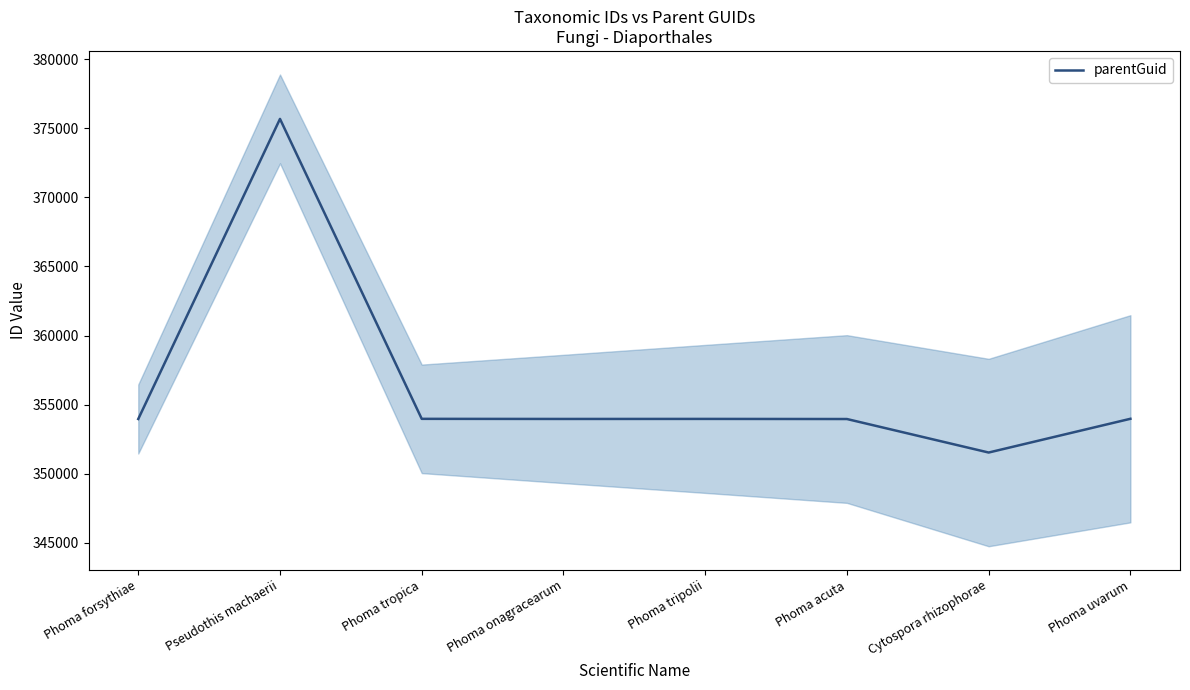

The value at Phoma uvarum is 162609. True or false?

False